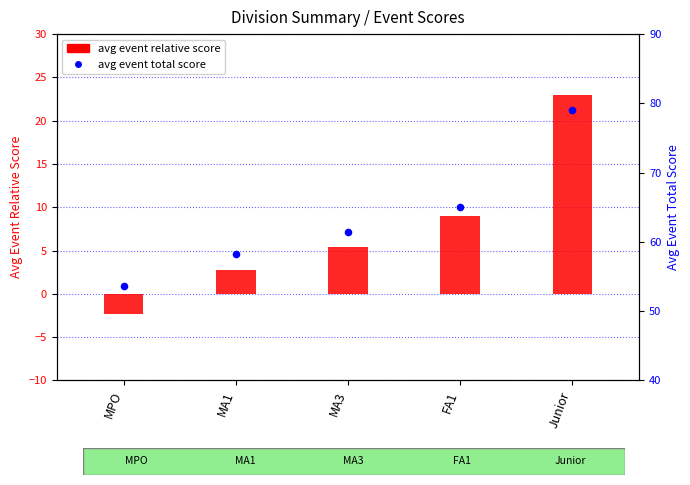

What is the total value across all series at MPO?

51.3